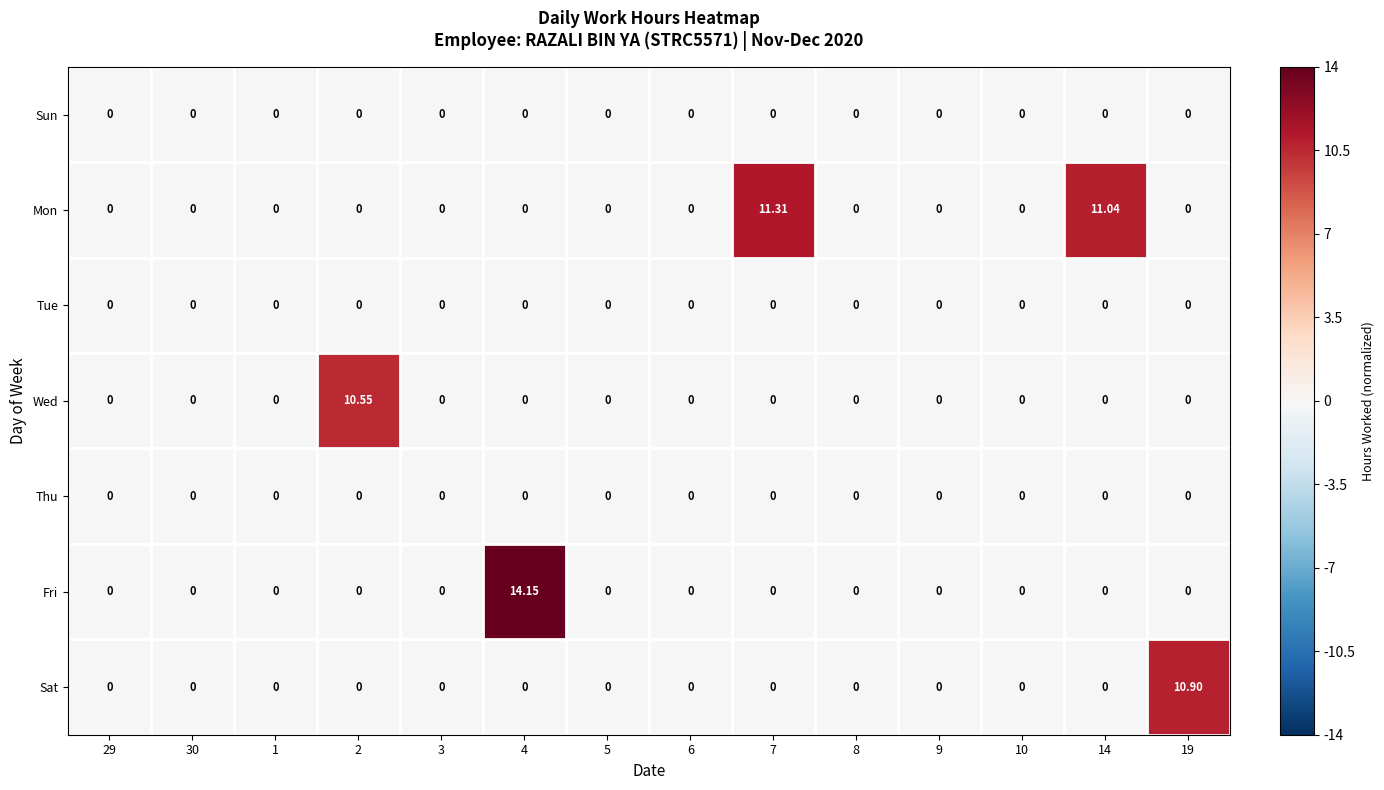

Which series has the largest total across all categories?

Mon